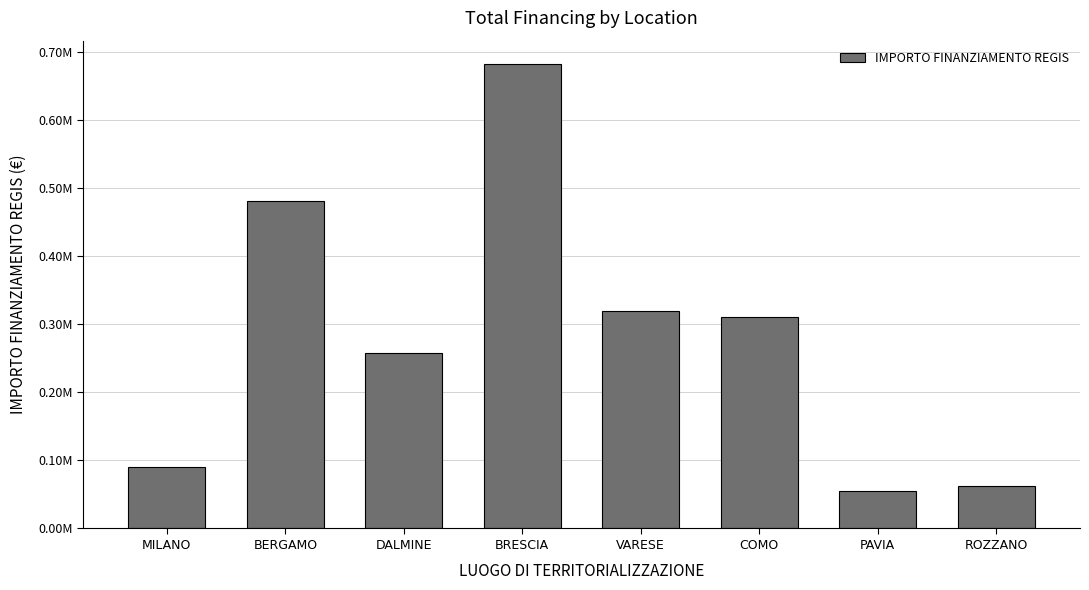

The chart shows a value of 166809.8 at COMO. True or false?

False